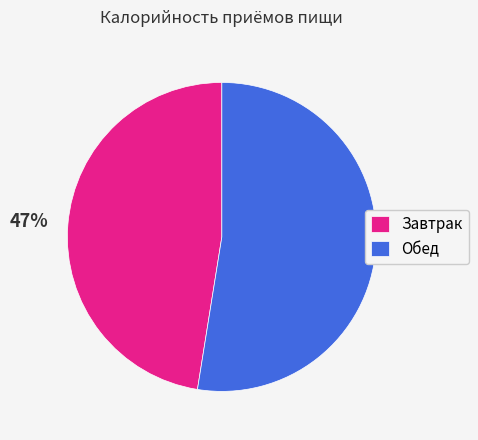

Is it true that Завтрак is 47% of the pie?

True